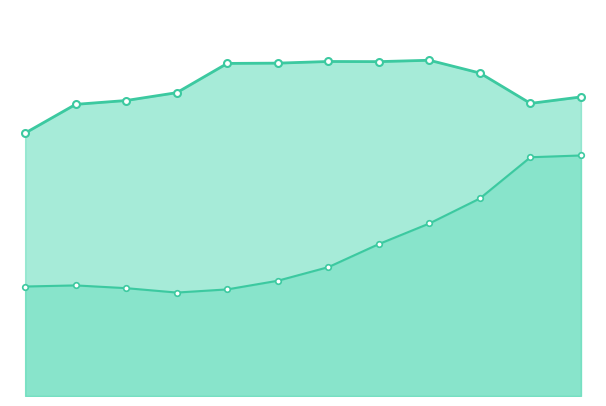

Where is 2022 nearest to the value 699?

Jun